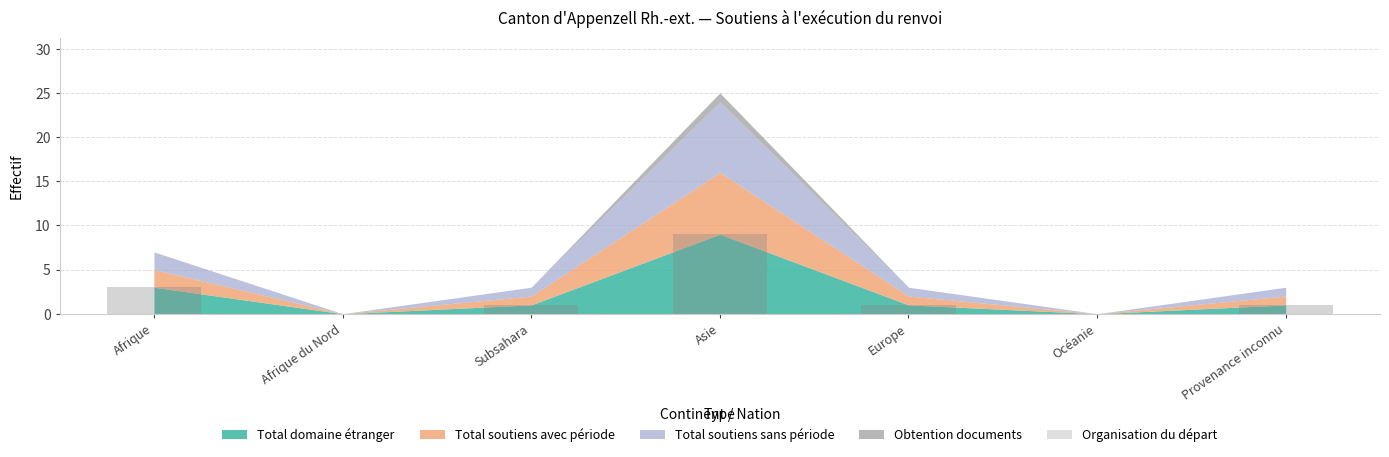

What is the maximum value shown in the chart?

9